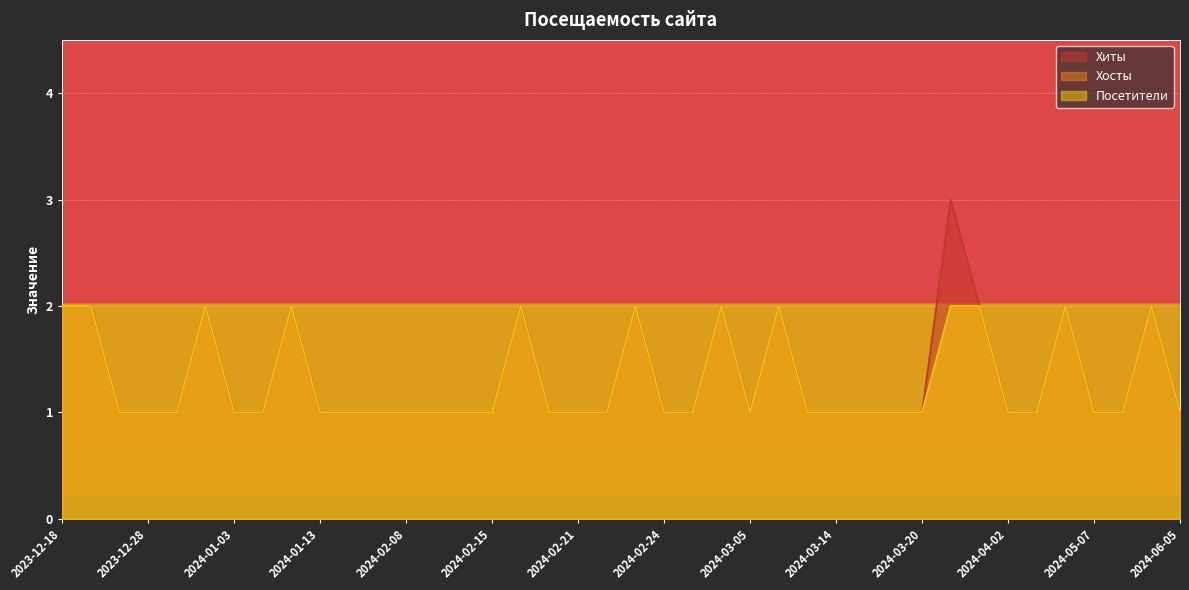

Rank the categories by Посетители value from lowest to highest.

2024-06-05, 2024-05-30, 2024-05-07, 2024-04-23, 2024-04-02, 2024-03-20, 2024-03-16, 2024-03-15, 2024-03-14, 2024-03-13, 2024-03-05, 2024-02-25, 2024-02-24, 2024-02-22, 2024-02-21, 2024-02-20, 2024-02-15, 2024-02-12, 2024-02-09, 2024-02-08, 2024-01-25, 2024-01-18, 2024-01-13, 2024-01-06, 2024-01-03, 2023-12-31, 2023-12-28, 2023-12-26, 2024-06-02, 2024-04-30, 2024-03-24, 2024-03-21, 2024-03-07, 2024-03-03, 2024-02-23, 2024-02-18, 2024-01-08, 2024-01-01, 2023-12-25, 2023-12-18